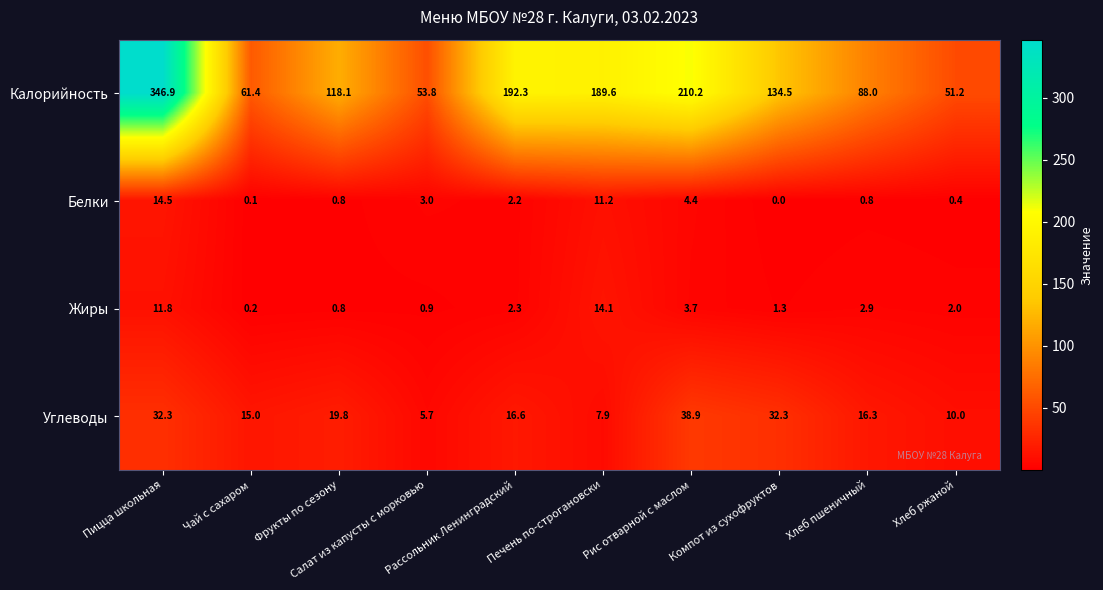

Which series has the widest spread of values?

Калорийность